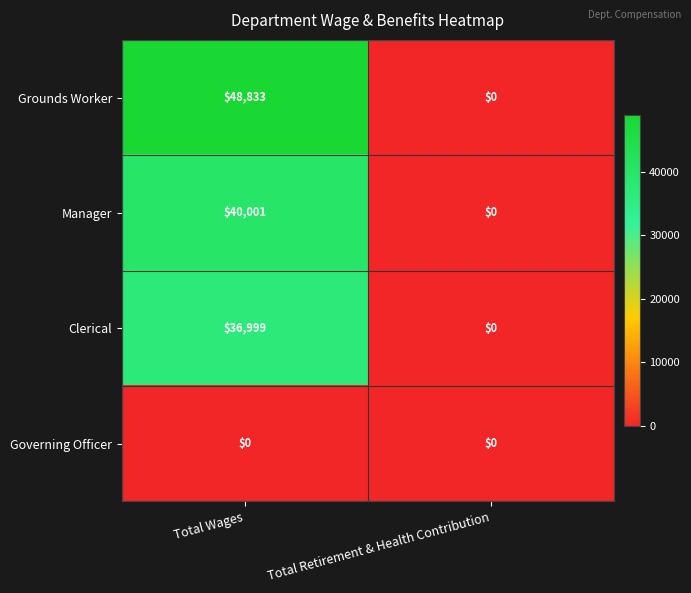

What is the difference between the Clerical values at Total Wages and Total Retirement & Health Contribution?

36999